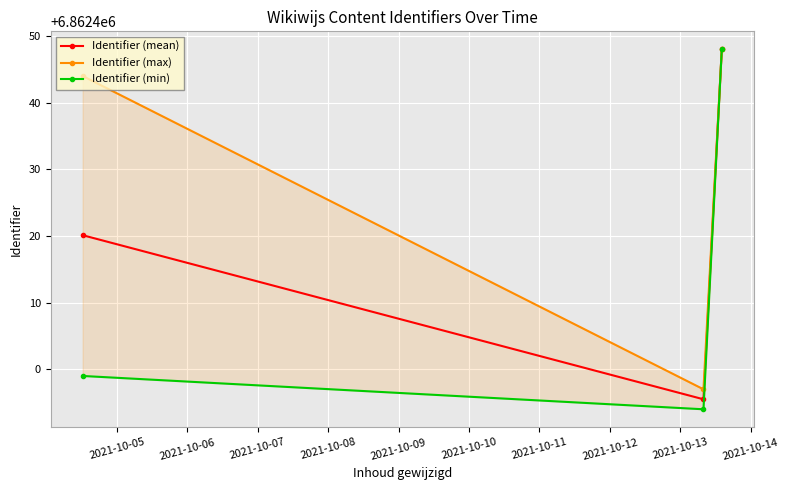

What is the maximum value for Identifier (mean)?

6862448.0